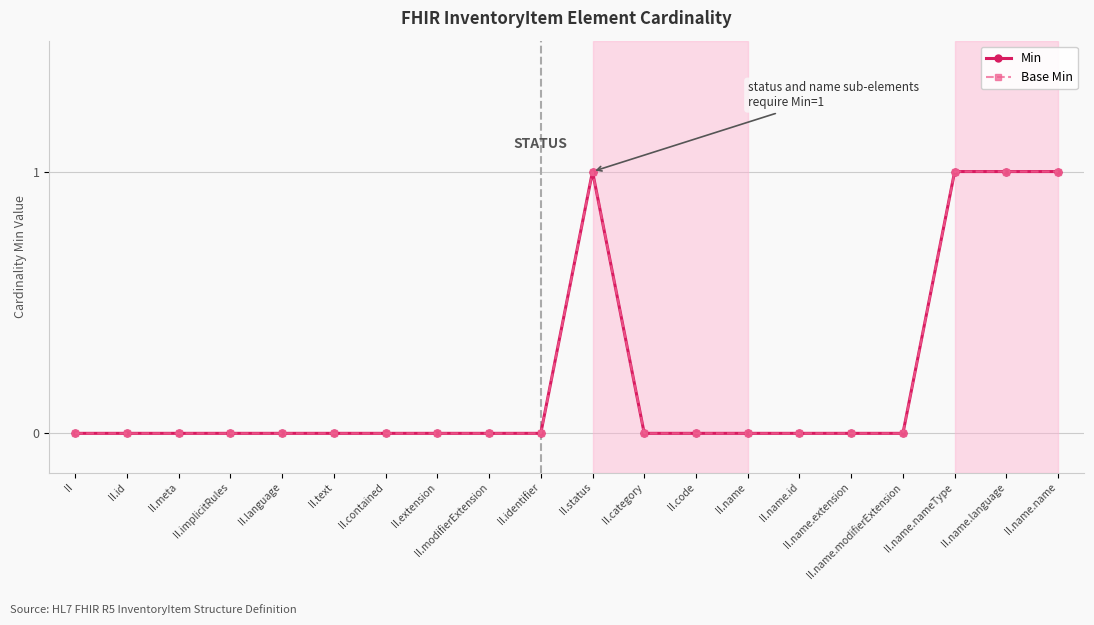

Does the chart have visible grid lines?

Yes